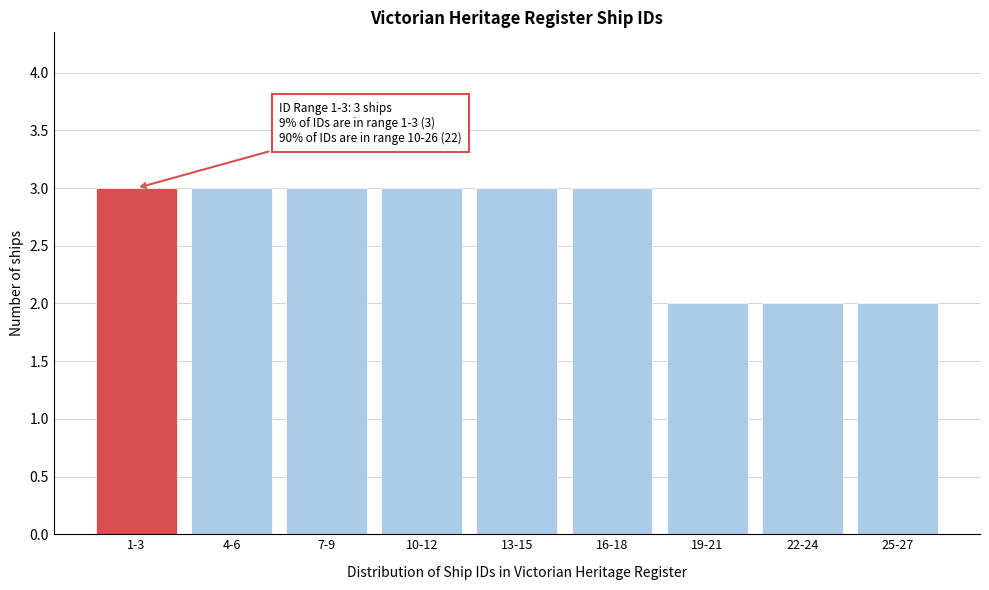

Reading left to right, transcribe all the data shown in this chart.

3	3	3	3	3	3	2	2	2